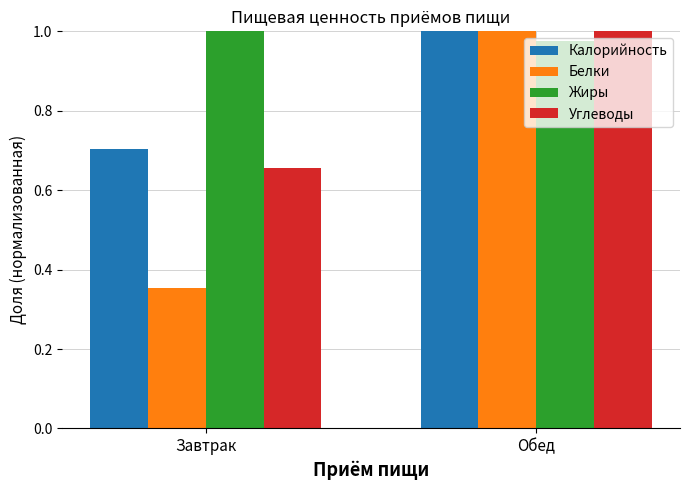

What are all the series names shown in the legend?

Калорийность, Белки, Жиры, Углеводы